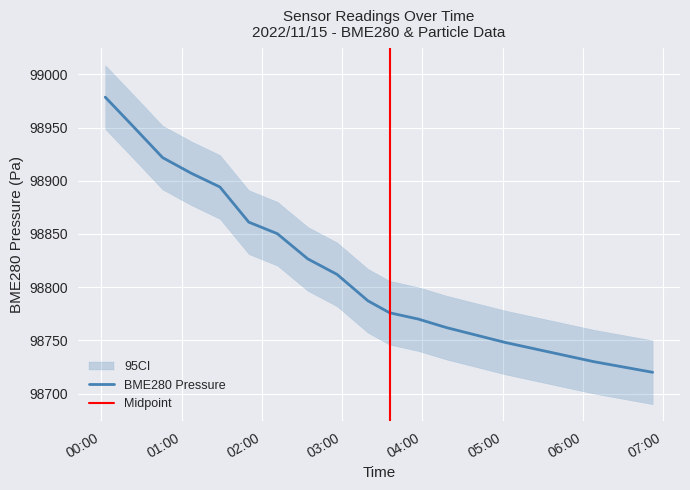

What is the highest value of the BME280 Pressure series?

98978.6